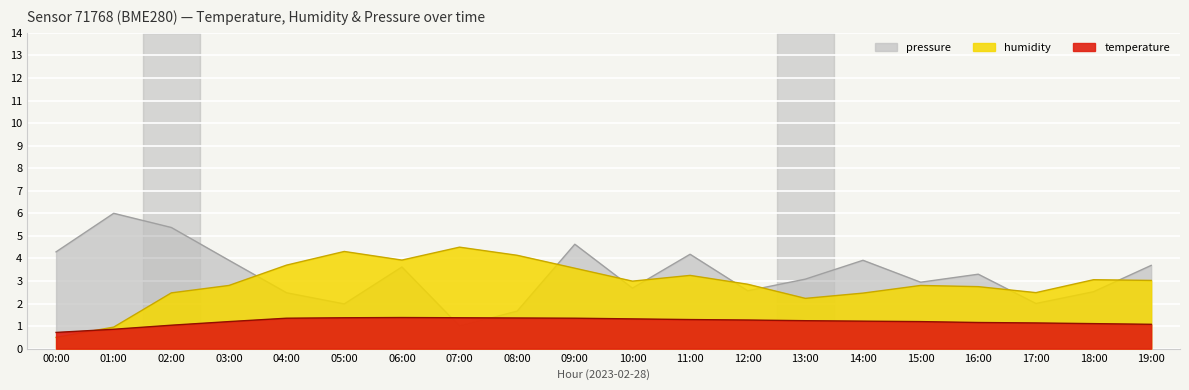

How many lines are shown in the chart?

3